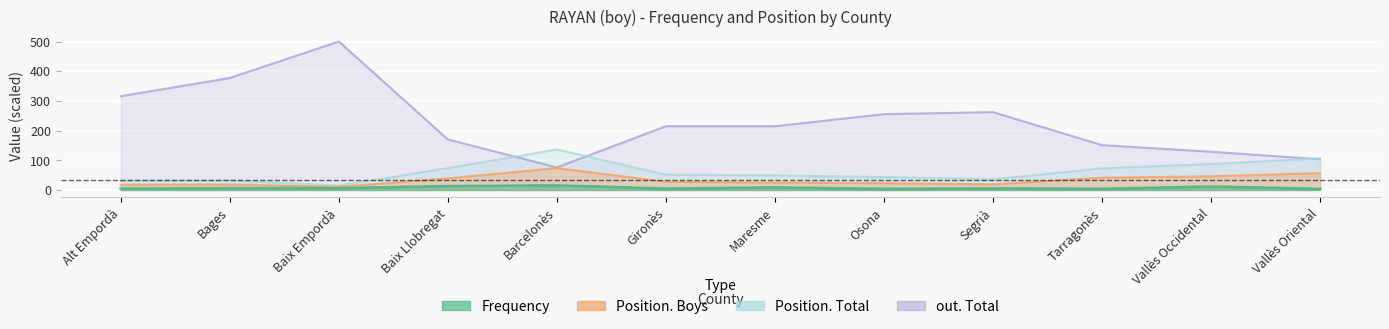

What is the difference between the second highest and second lowest values in the out. Total series?

273.8